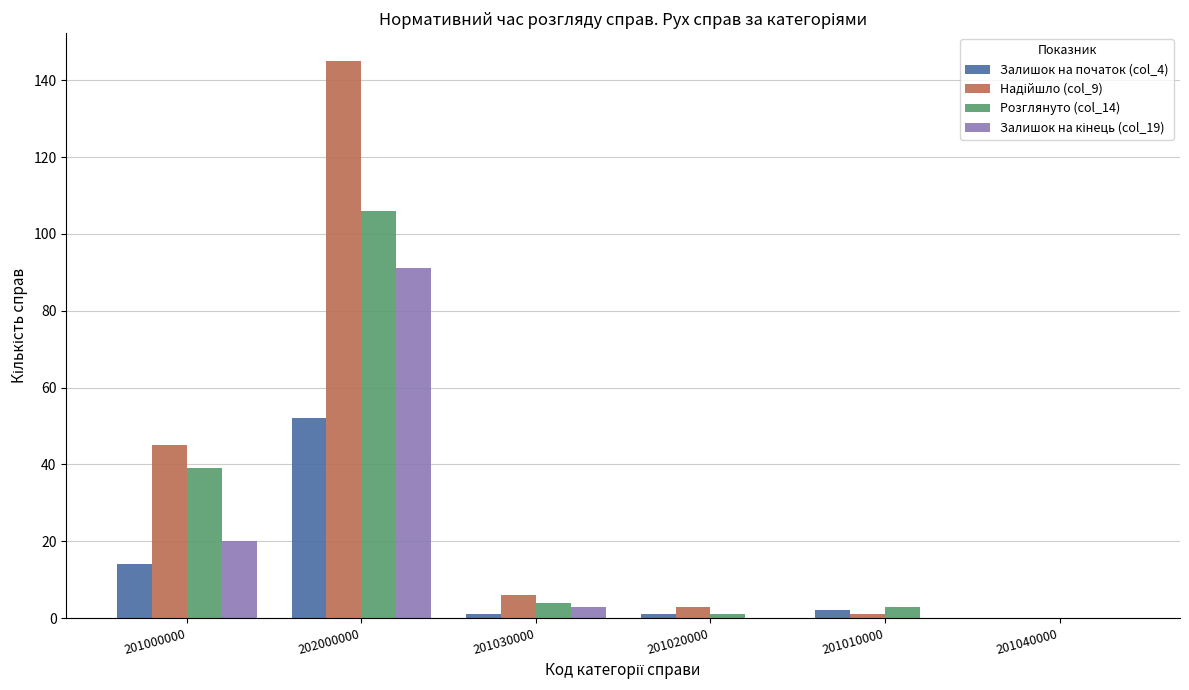

The value of Розглянуто (col_14) at 202000000 is 106. True or false?

True